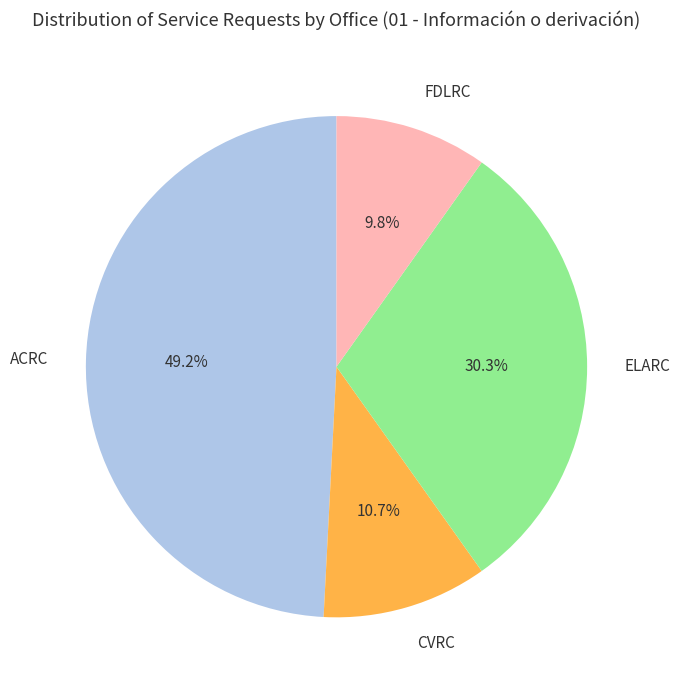

Does ACRC represent more than half of the total?

No